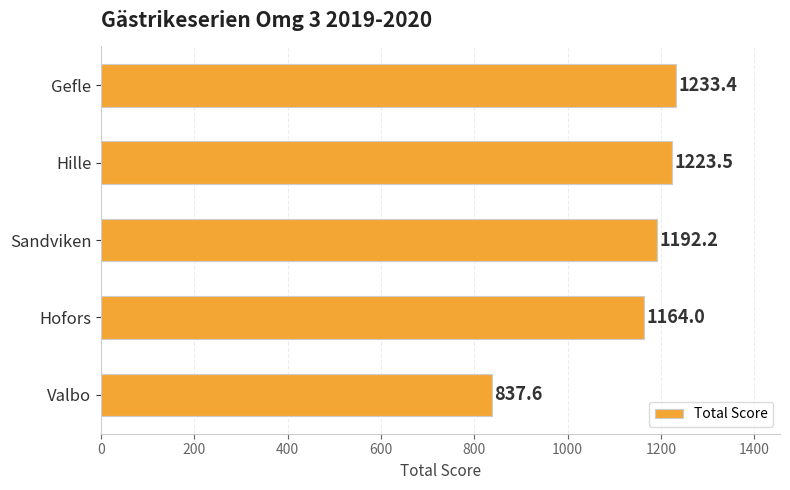

True or false: the data shows 1223.5 at Hille.

True